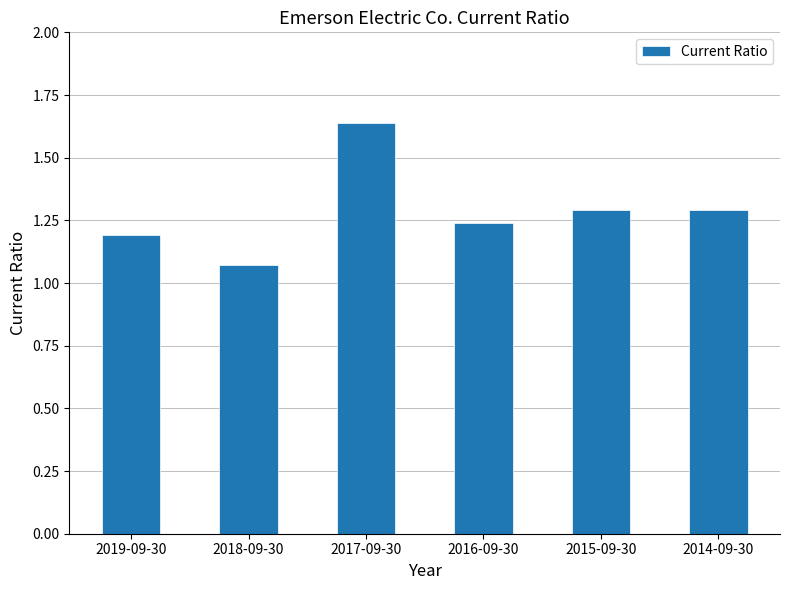

Approximately how many times larger is the value at 2015-09-30 compared to 2014-09-30?

1.0